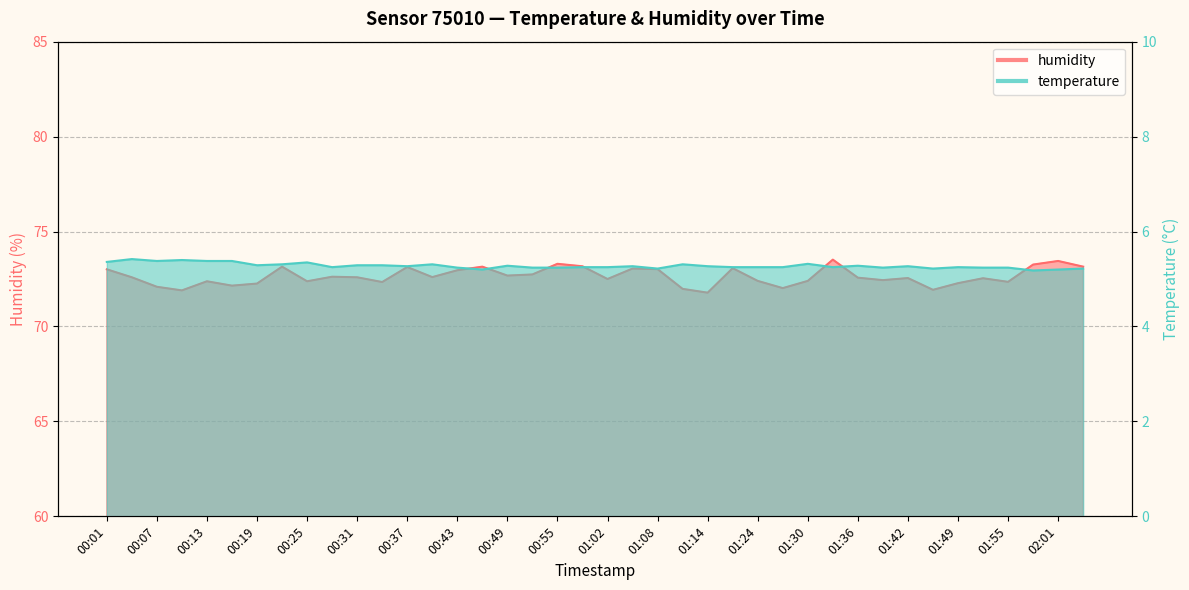

List the series in order of their overall mean, highest first.

humidity, temperature